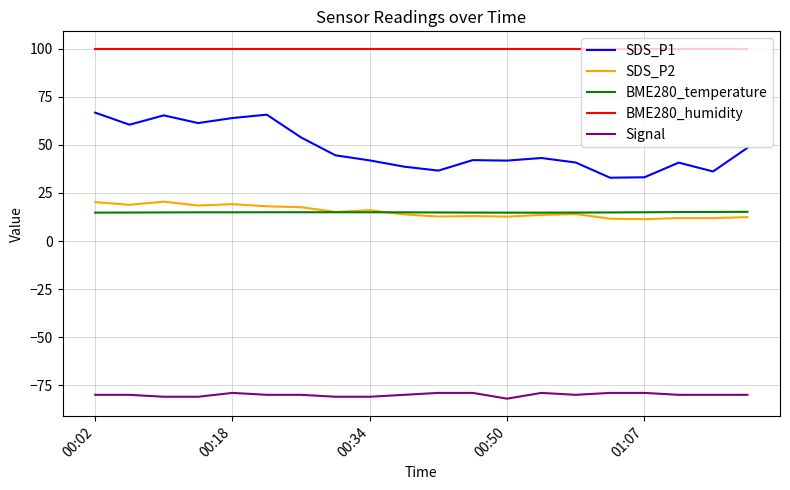

Which series has the largest total across all categories?

BME280_humidity